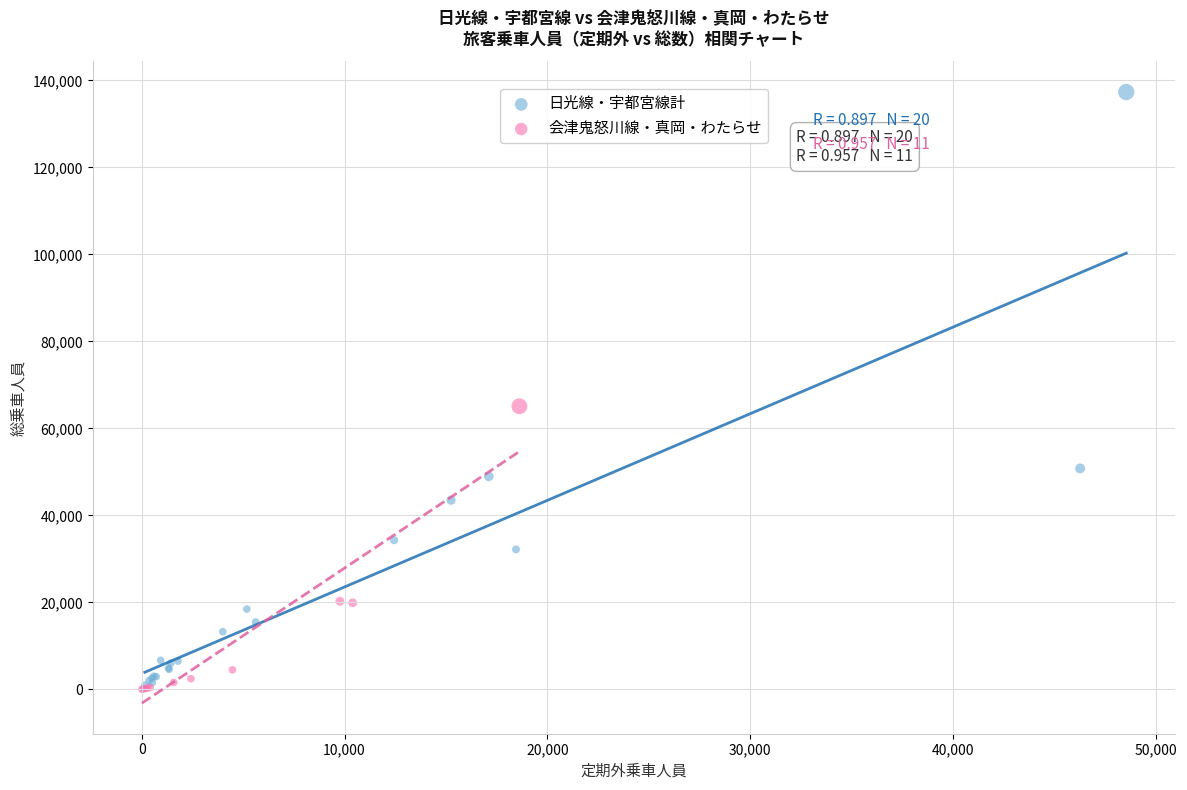

Which series contains the highest Y value?

日光線・宇都宮線計